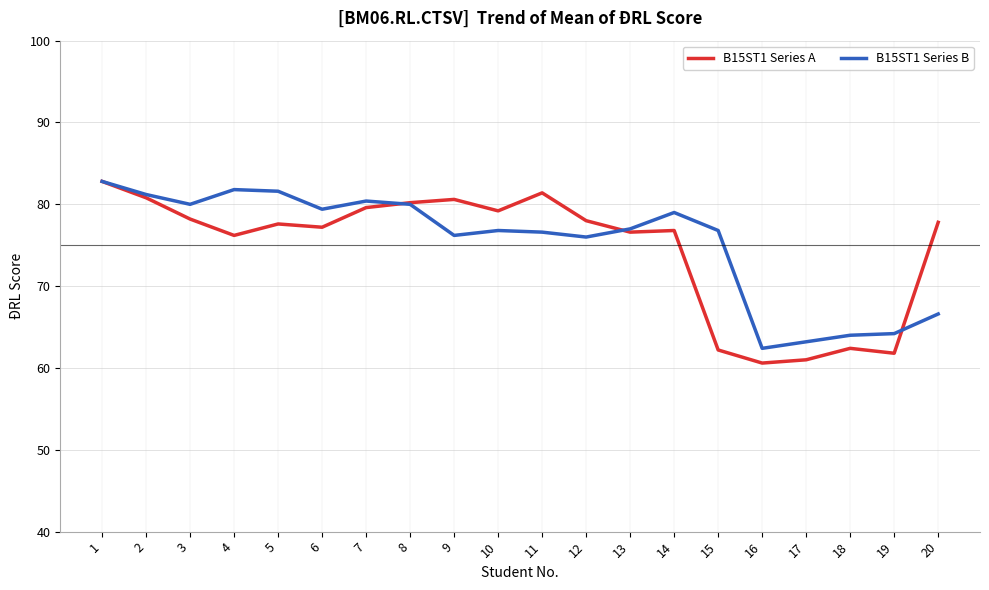

True or false: B15ST1 Series A and B15ST1 Series B cross at least once.

True